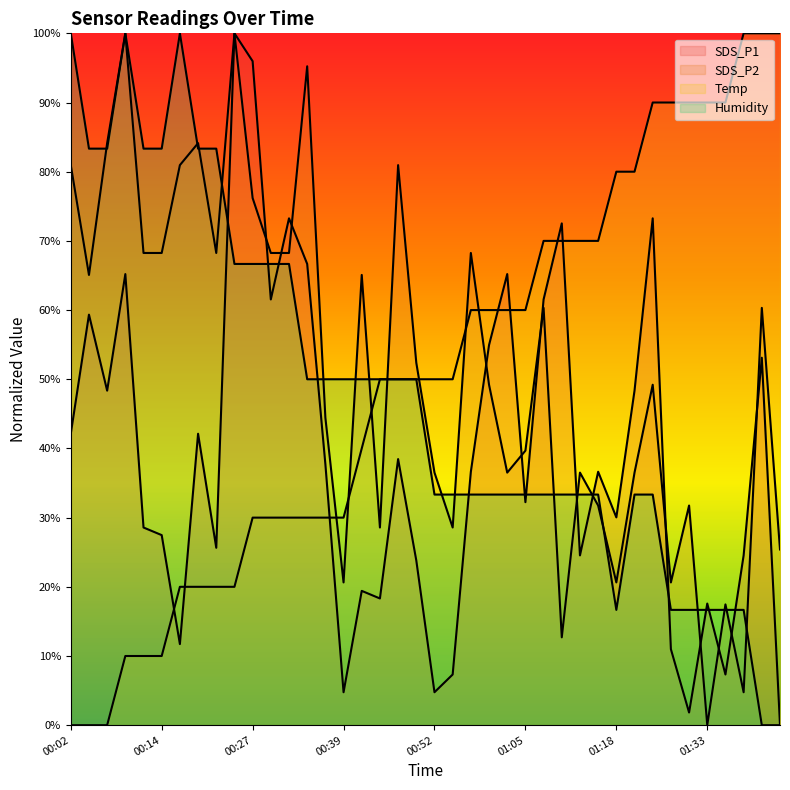

What is the label of the 7th point from the left?

00:17